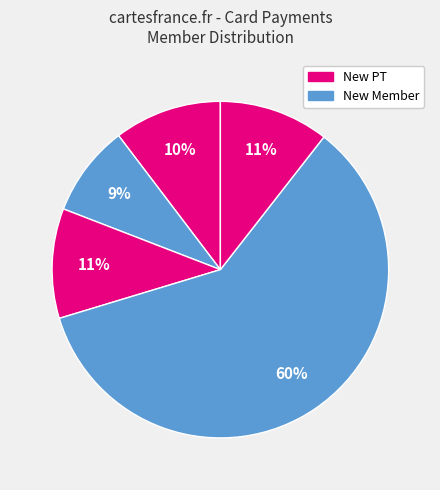

Count the number of slices in the pie.

5